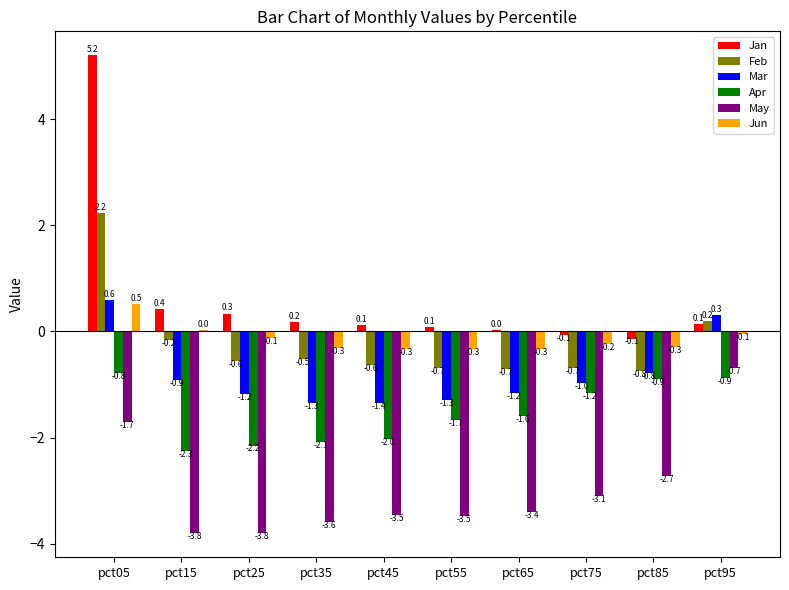

At which label does Mar first exceed 0?

pct05